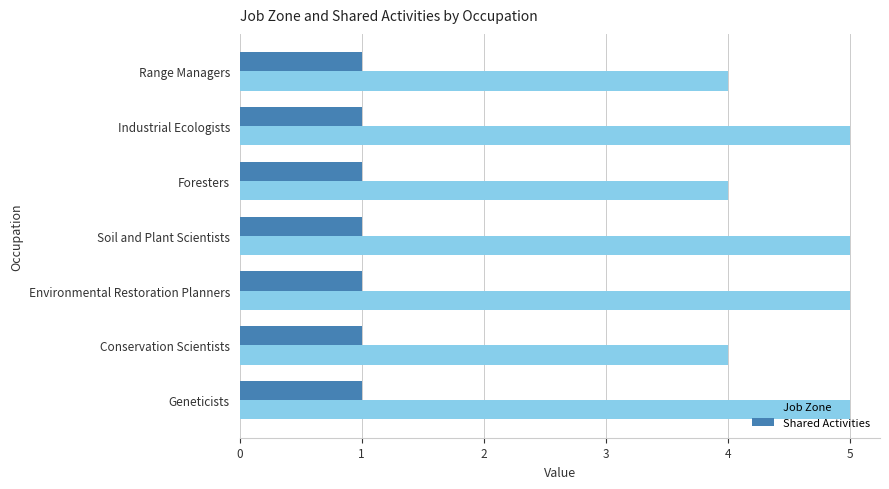

What is the greatest value displayed?

5